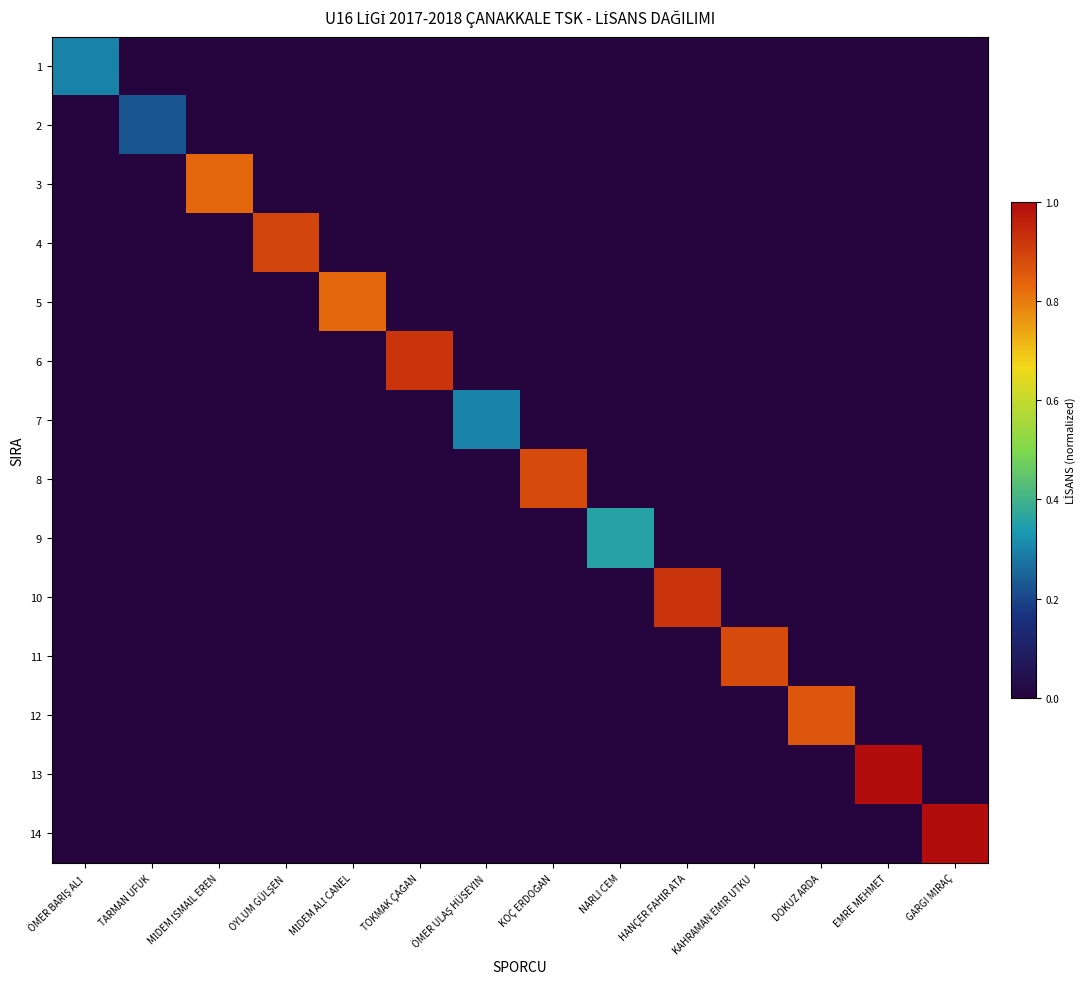

At how many categories does at least one series exceed 0?

14